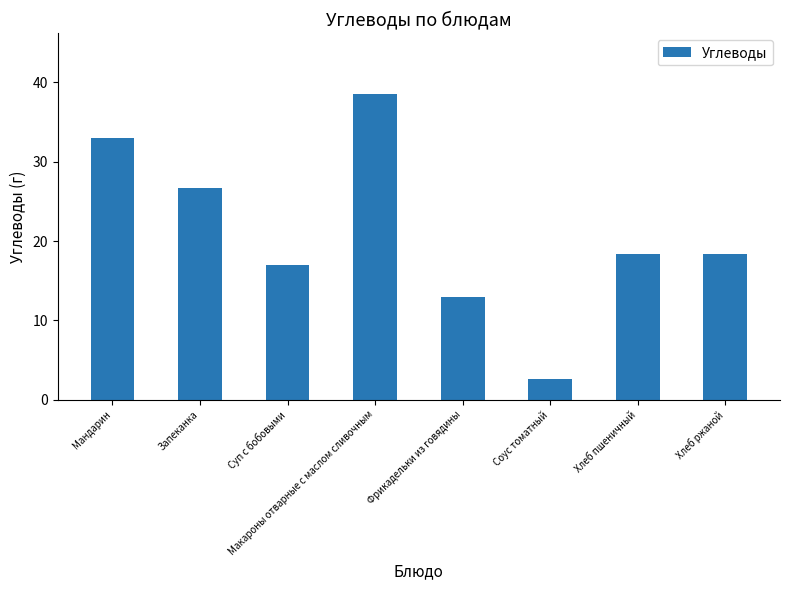

What is the greatest value displayed?

38.5